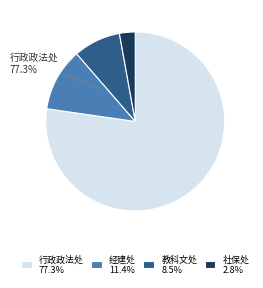

What is the majority slice?

行政政法处